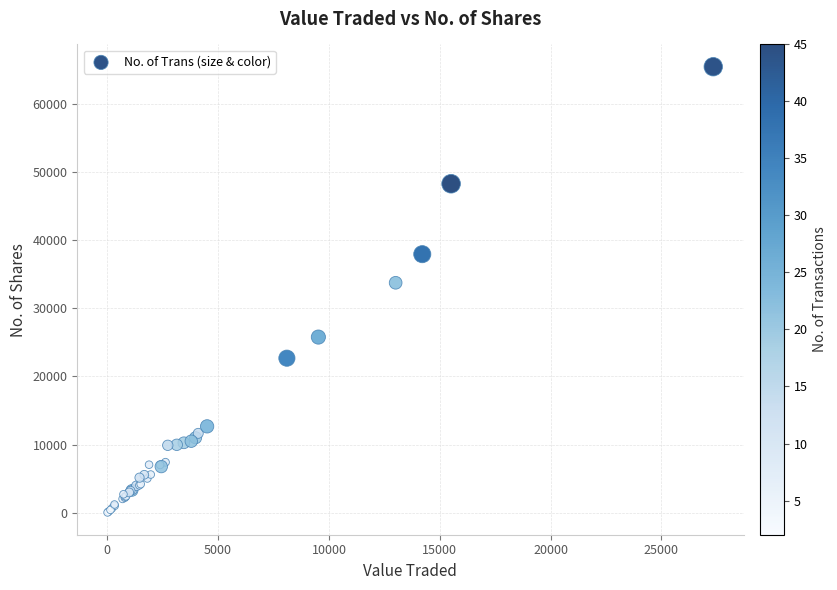

What Y value in the scatter plot is closest to 32749?

33750